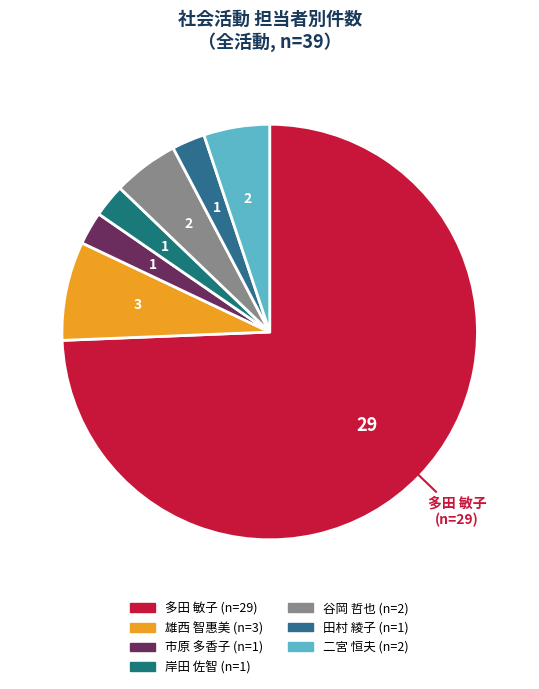

What is the change in value from 田村 綾子 to 二宮 恒夫?

+1